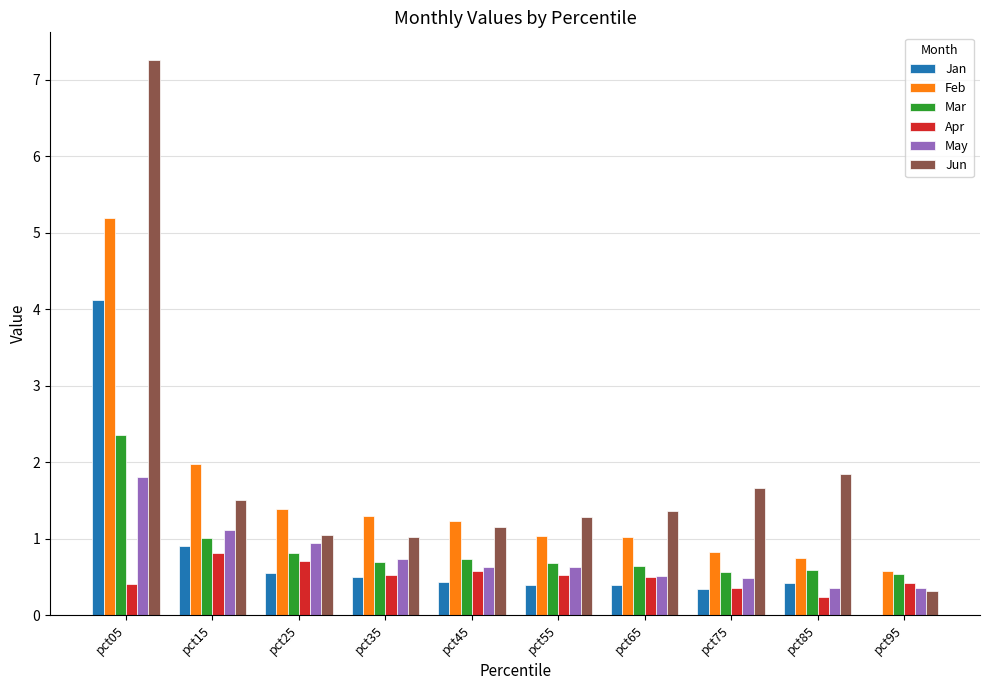

What is the average value of the May series?

0.8